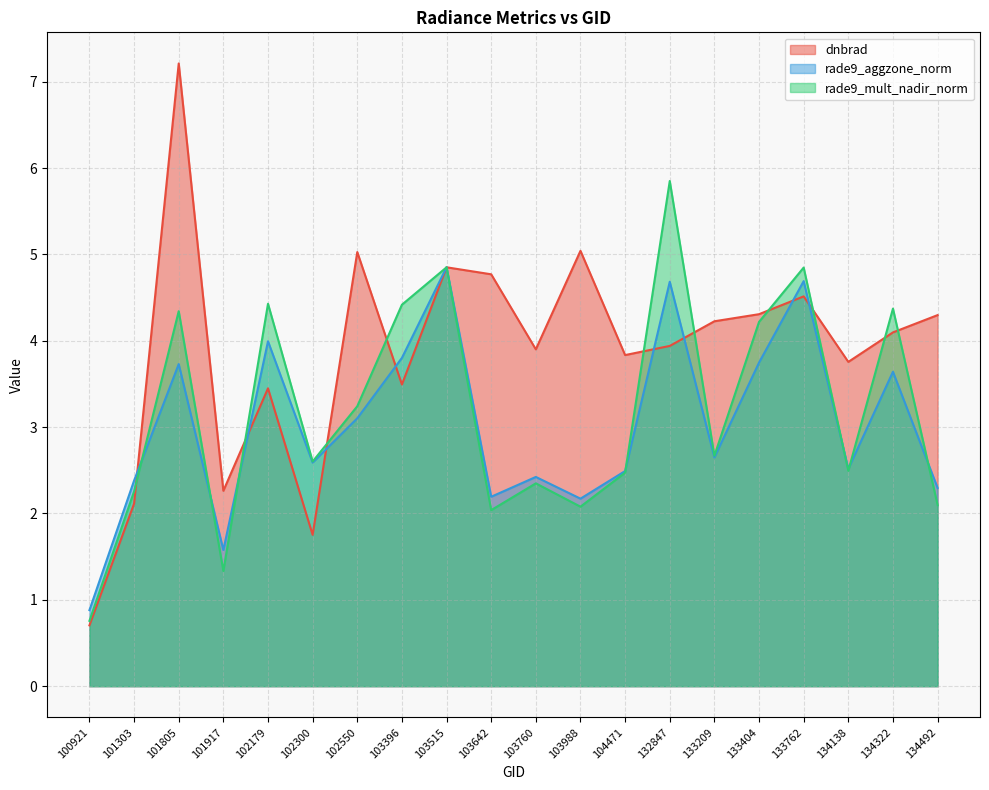

List the series in order of their overall mean, lowest first.

rade9_aggzone_norm, rade9_mult_nadir_norm, dnbrad